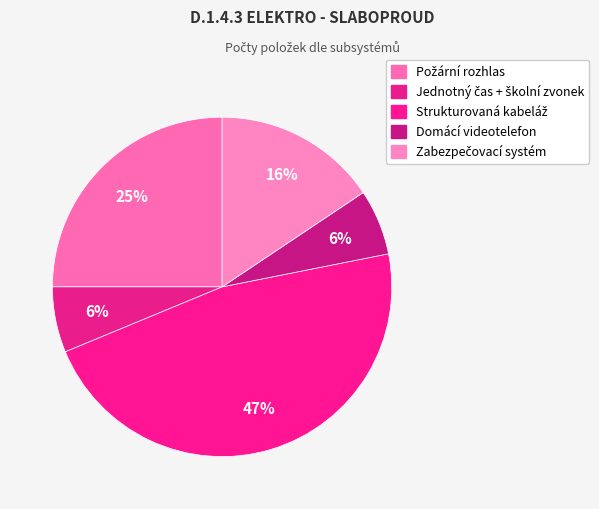

Which slice is the smallest?

Jednotný čas + školní zvonek